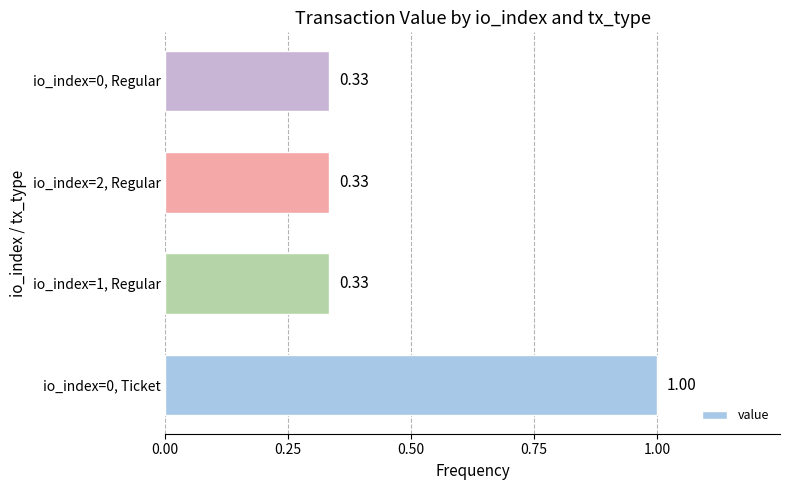

How many series are shown in this chart?

1